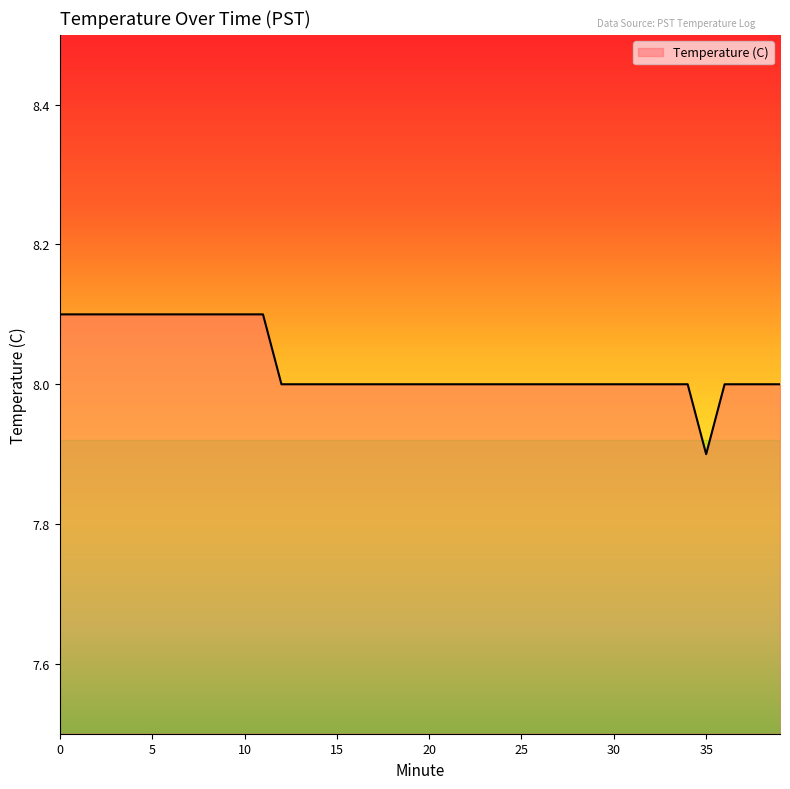

What is the greatest value displayed?

8.1